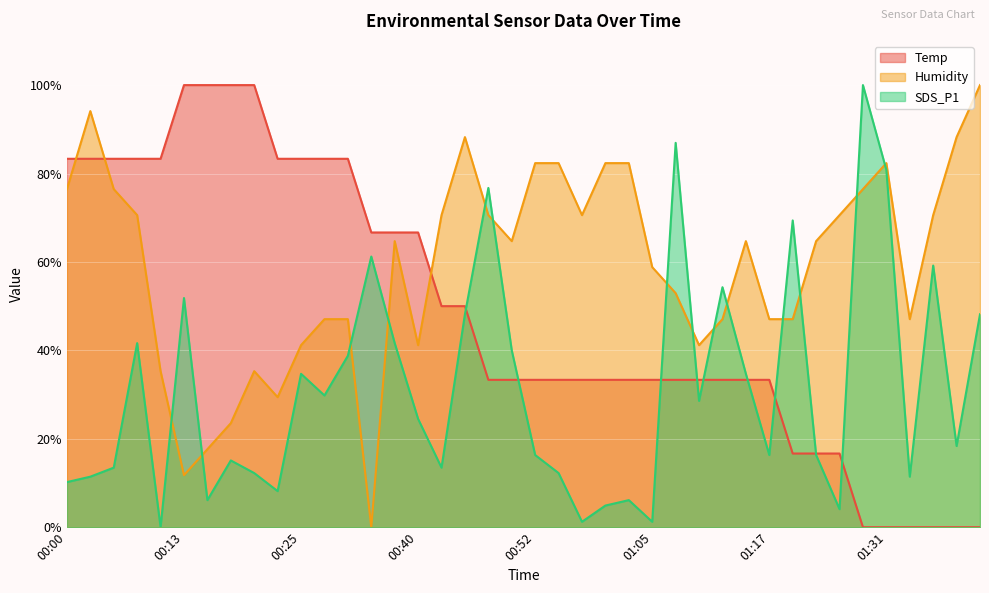

Is it true that Temp equals 66.7 at 00:35?

True